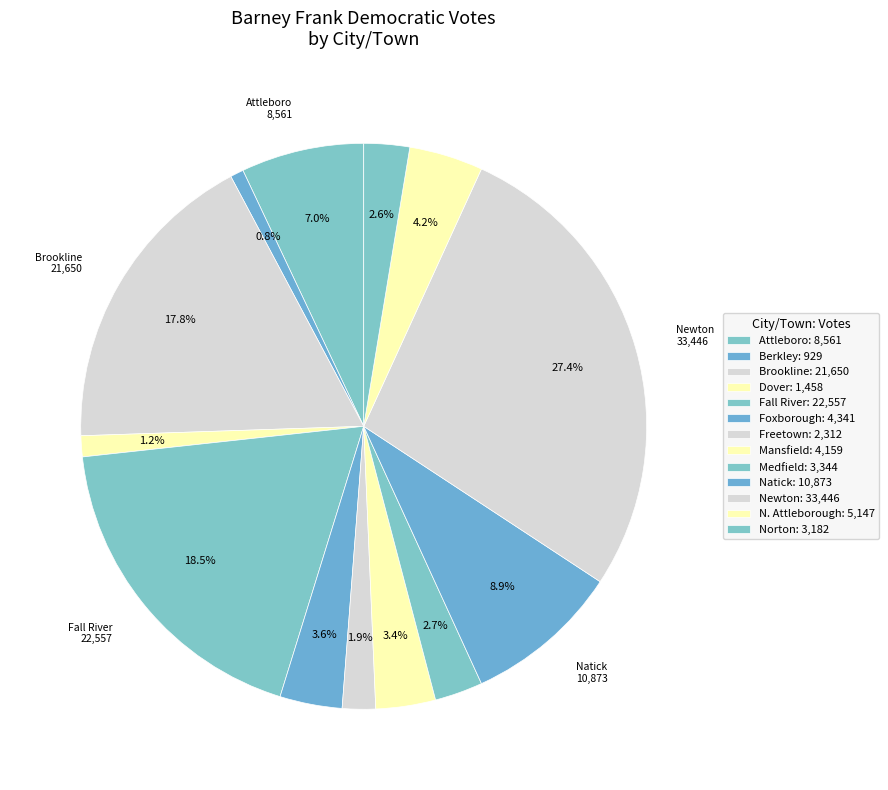

How many slices are in this pie chart?

13